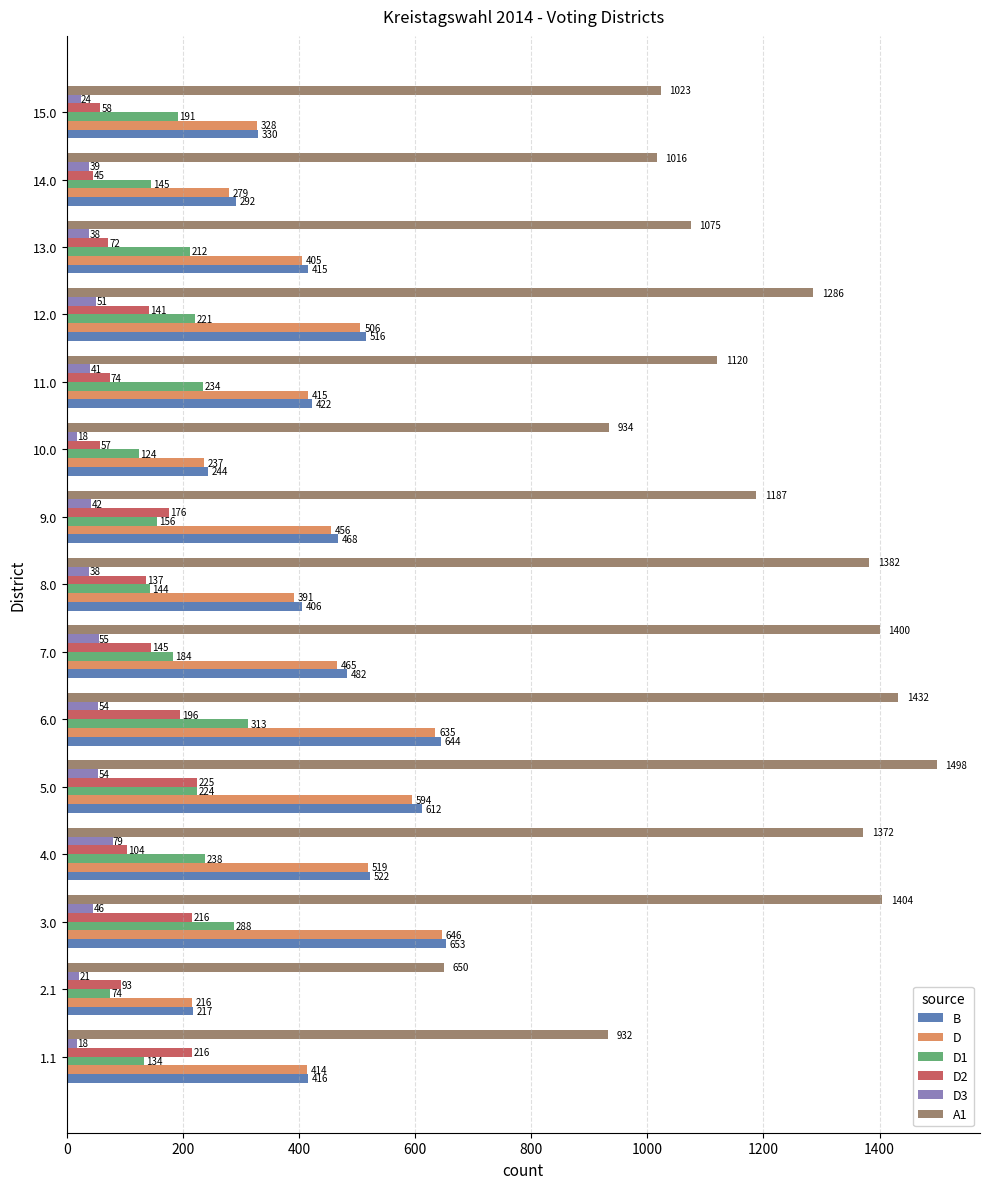

At which label does D reach its peak?

3.0